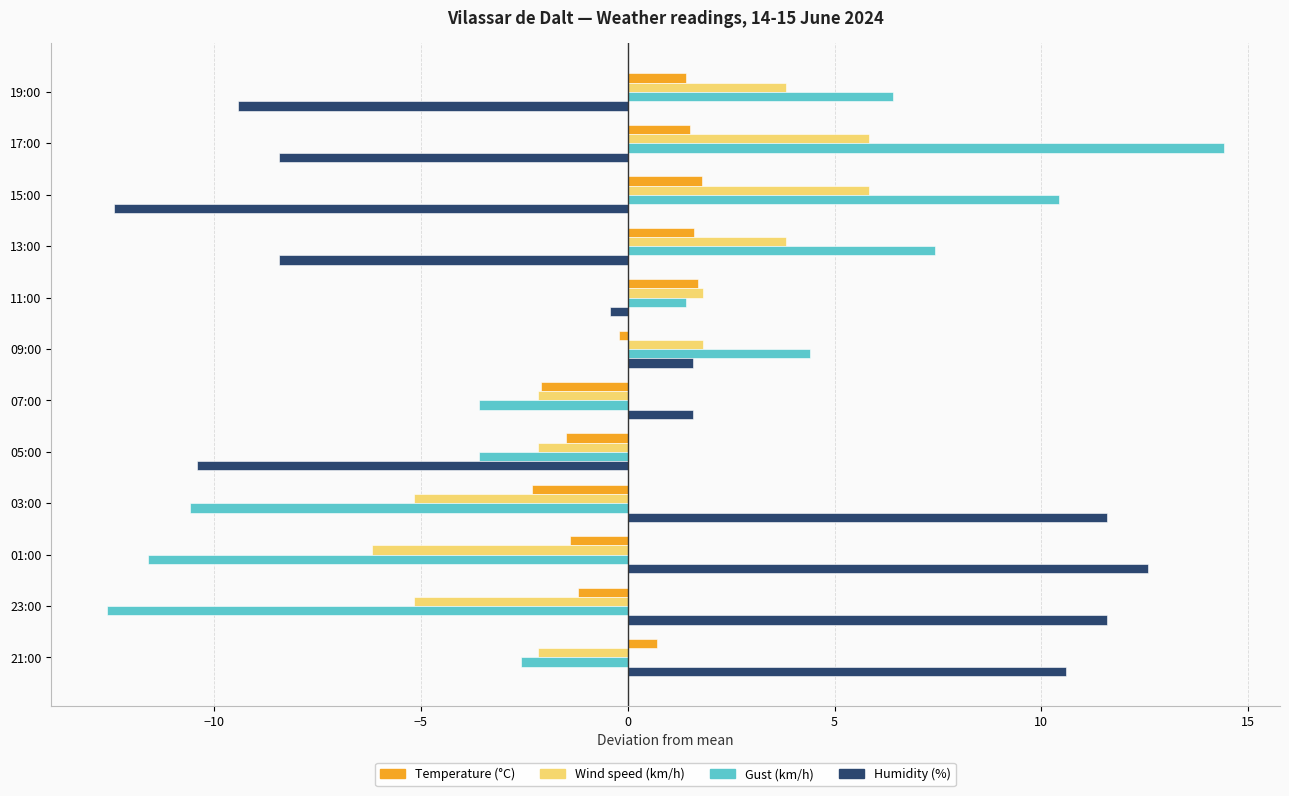

Is it true that Wind speed (km/h) equals -1.2 at 07:00?

False